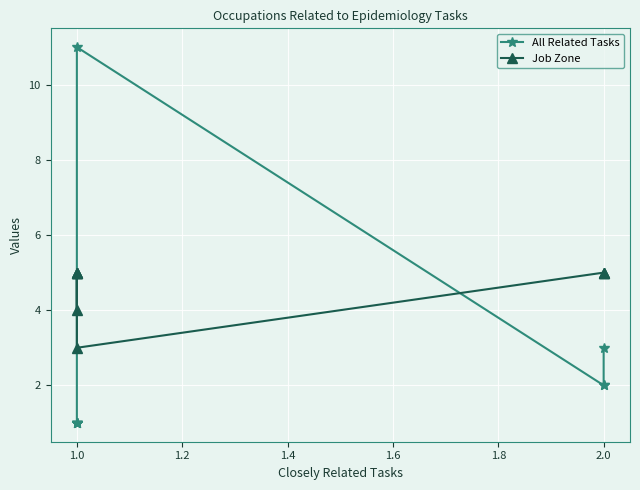

Is the value of All Related Tasks at 1.0 greater than the value of Job Zone at 1.0?

Yes